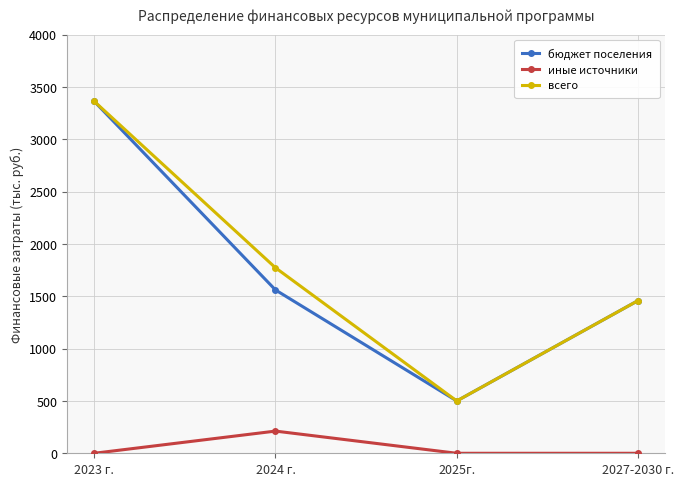

What is the difference between the maximum and second lowest values in the всего series?

1904.8